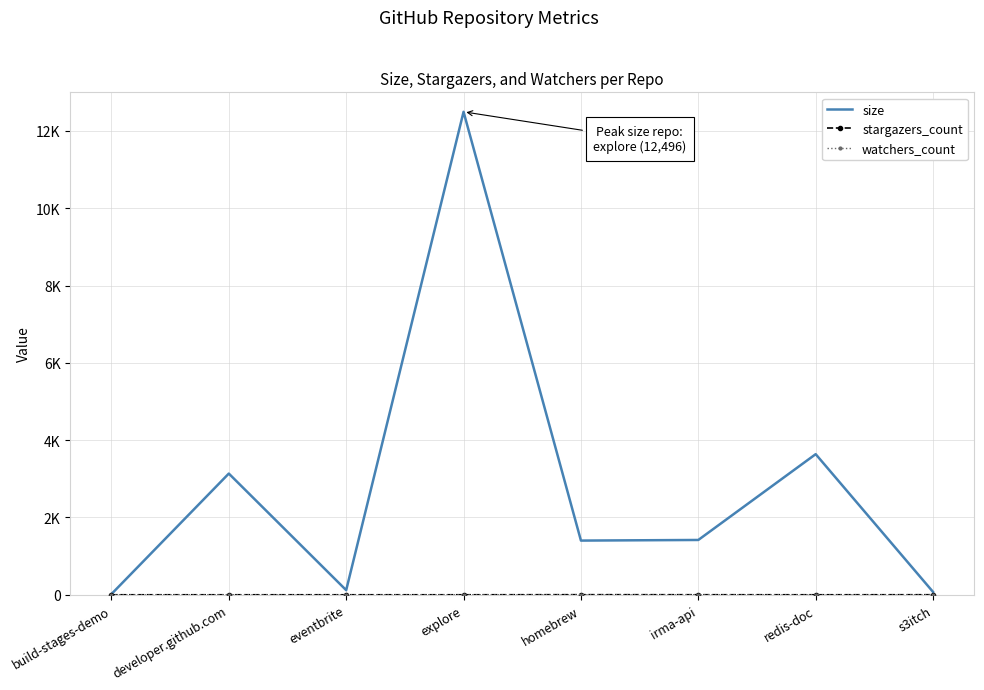

At which label does stargazers_count reach its minimum?

build-stages-demo